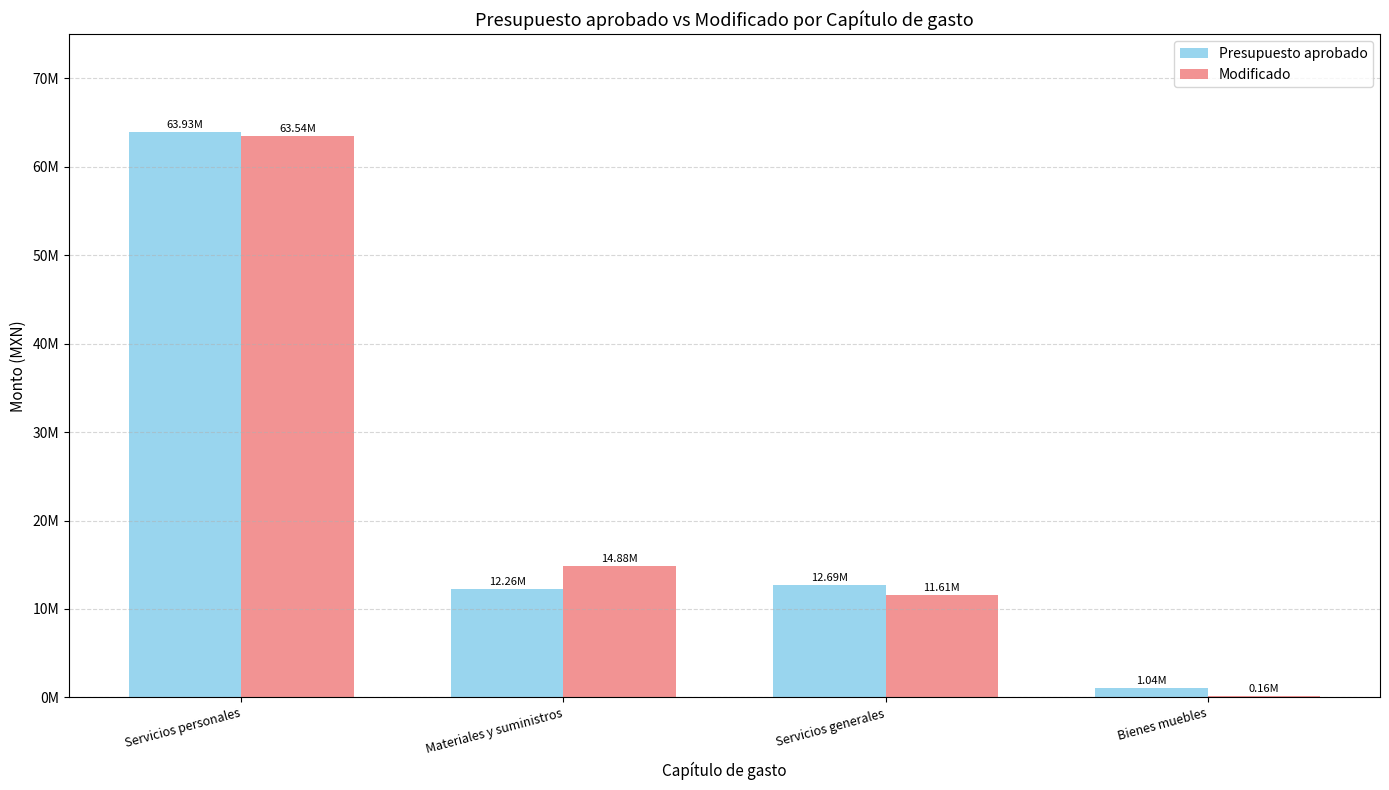

What is the minimum value shown in the chart?

159328.5